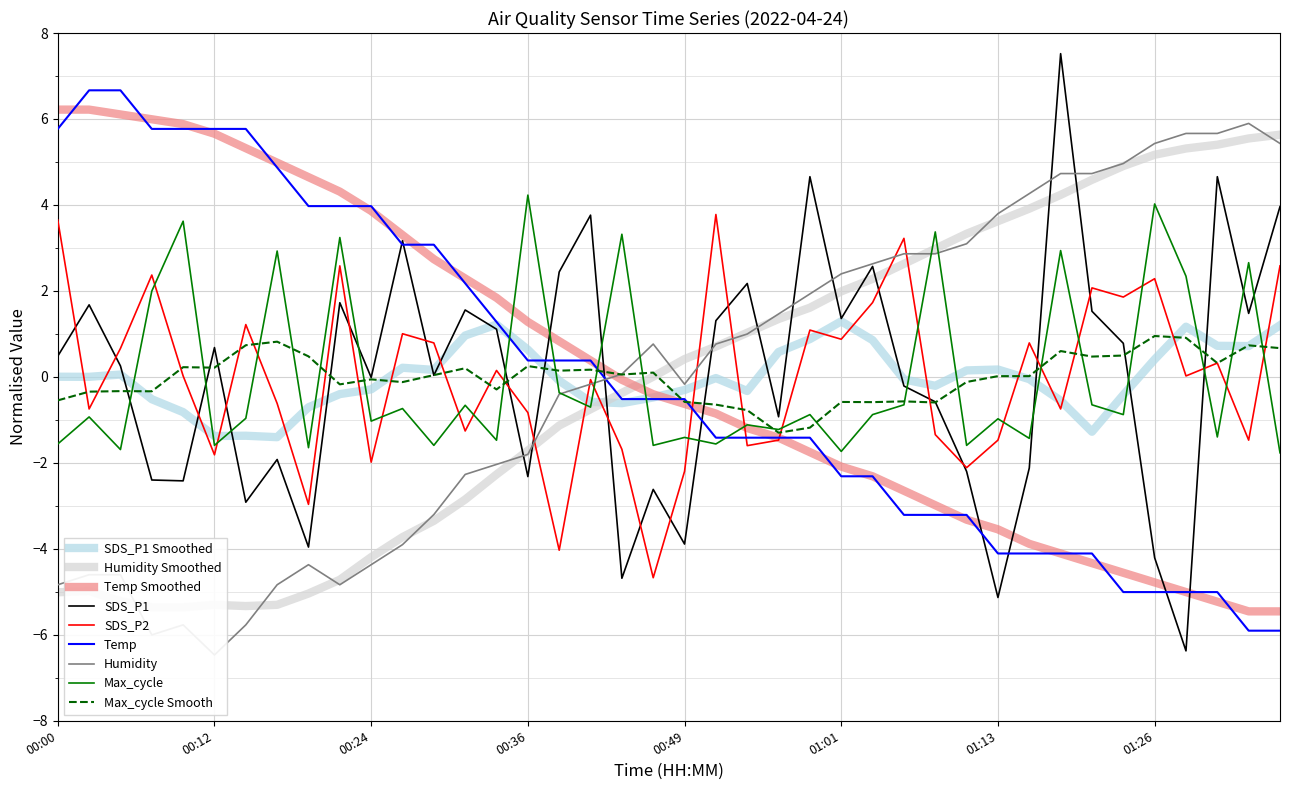

Which has a higher value, 00:14 or 01:16?

01:16